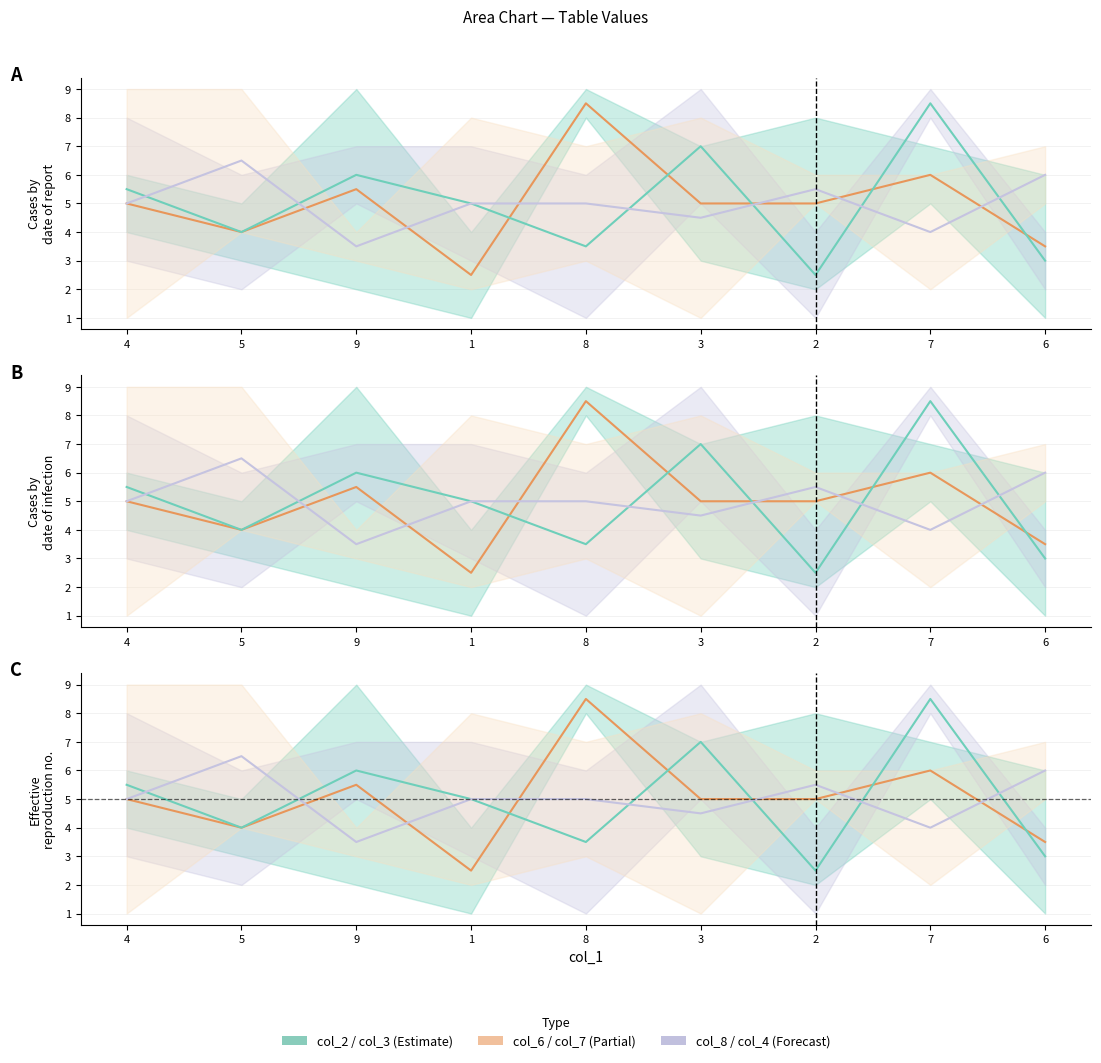

True or false: col_7 and col_3 intersect in this chart.

True